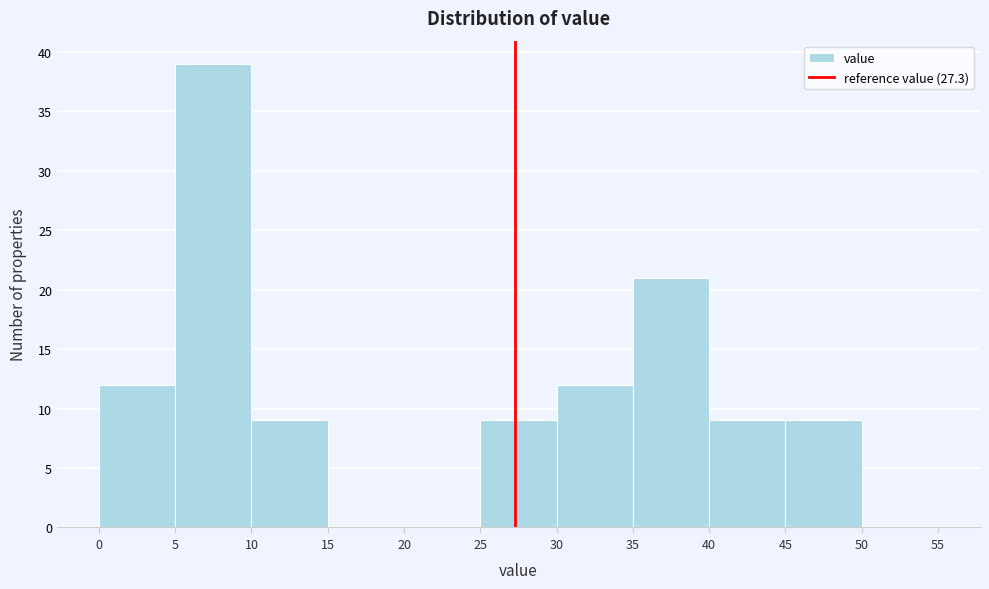

Which range on the x-axis has the tallest bar?

5 to 10